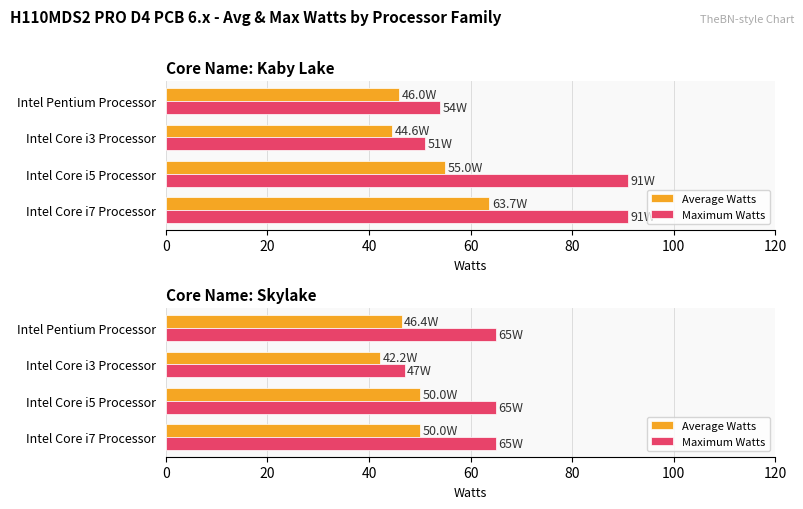

What is the difference between the maximum and minimum values in the Maximum Watts series?

18.0